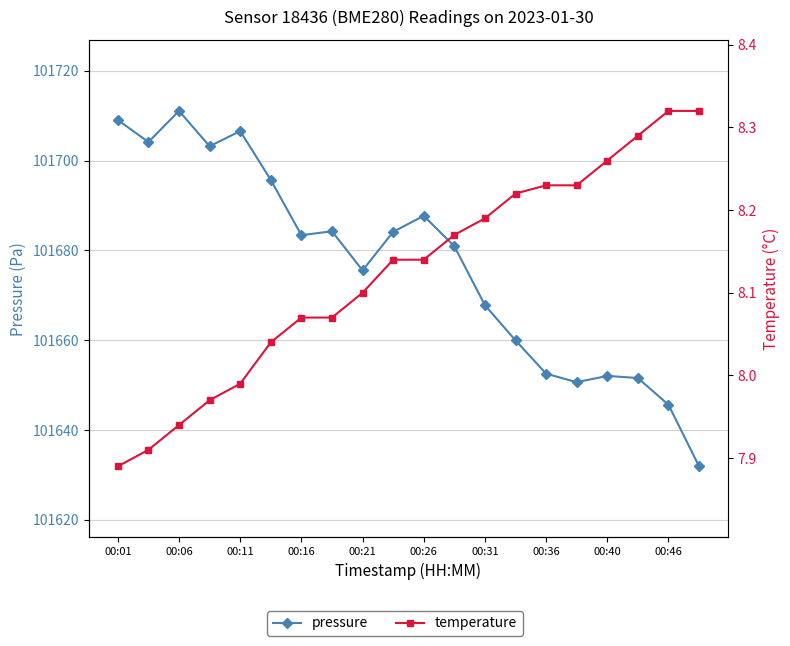

How many lines are shown in the chart?

2